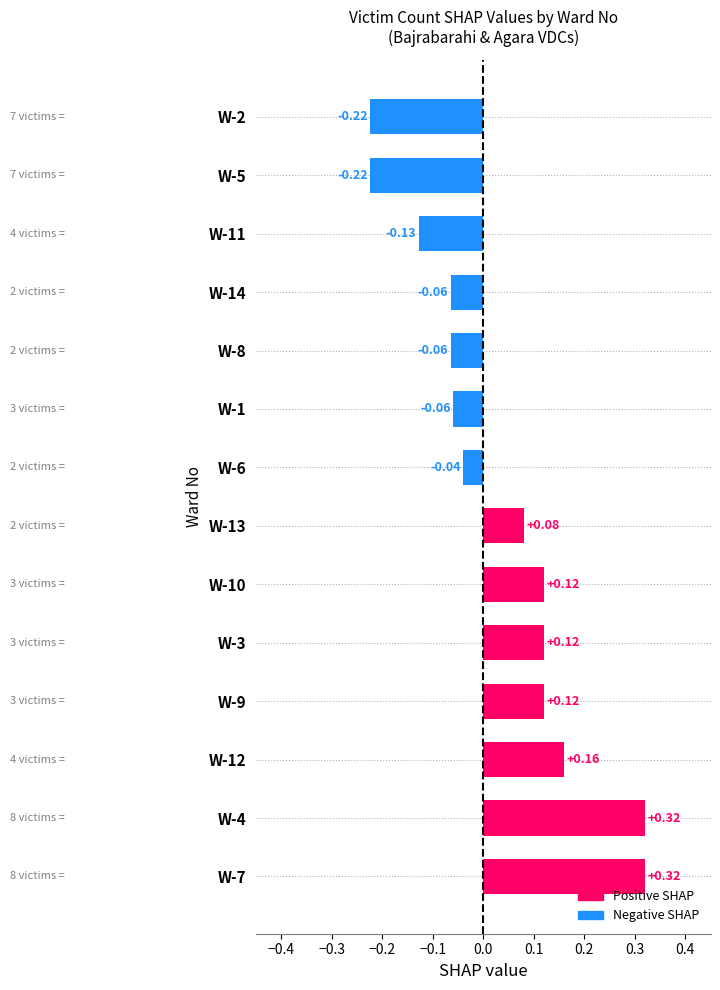

Between W-9 and W-12, which is larger?

W-12